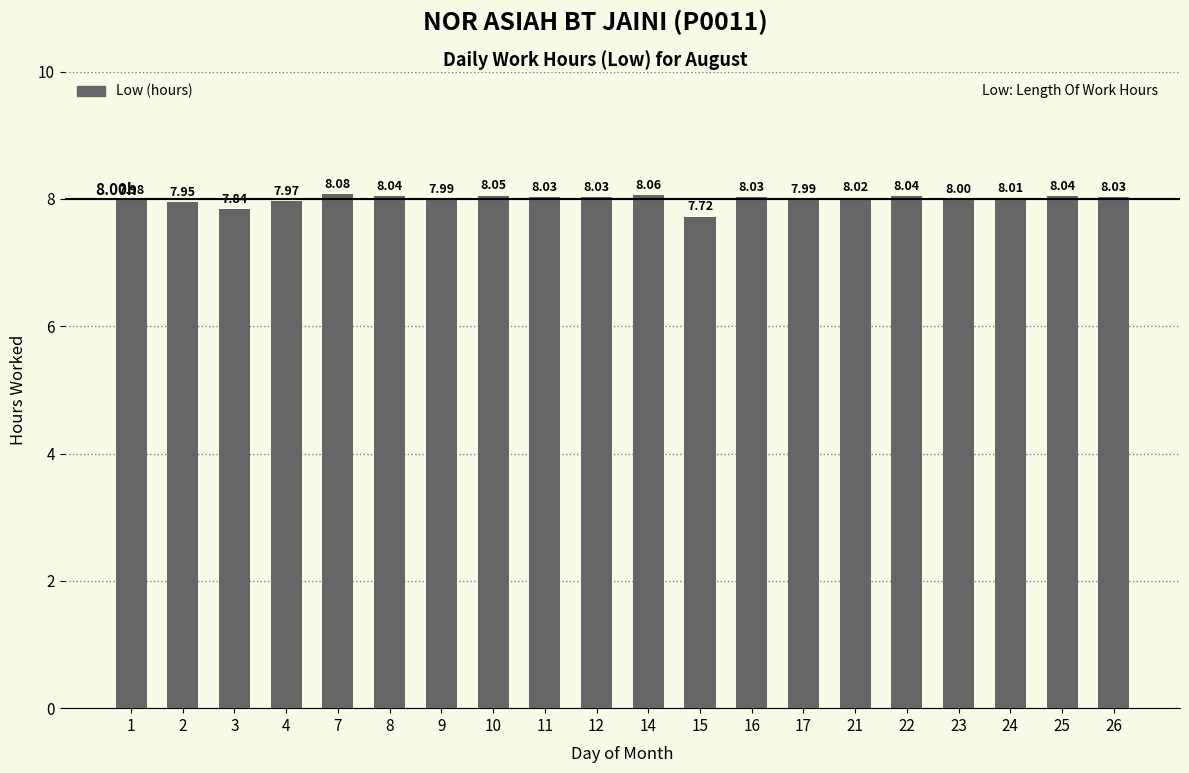

True or false: the data shows 4.8 at 8.

False